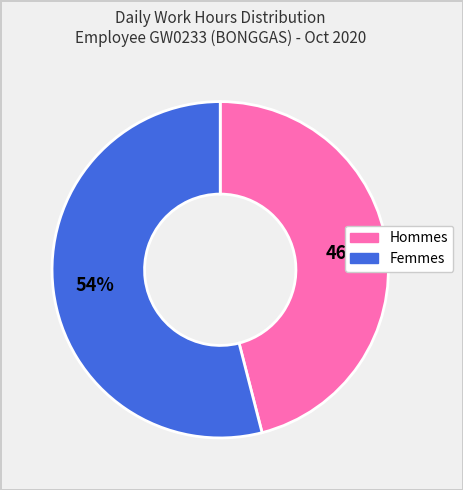

Does any single category account for the majority?

Yes